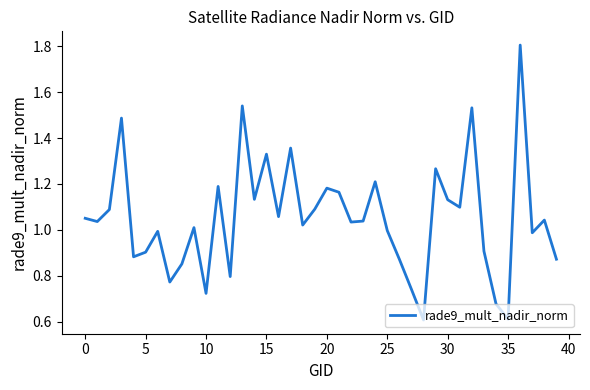

What is the smallest value displayed?

0.6